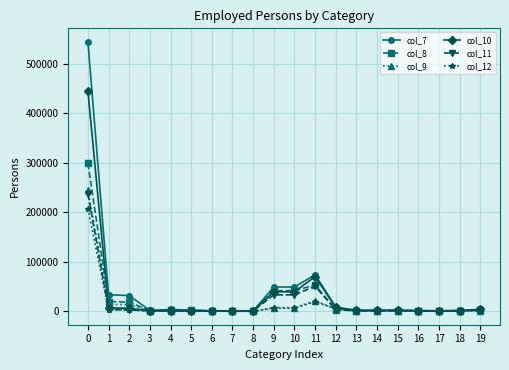

What is the minimum value for col_11?

450